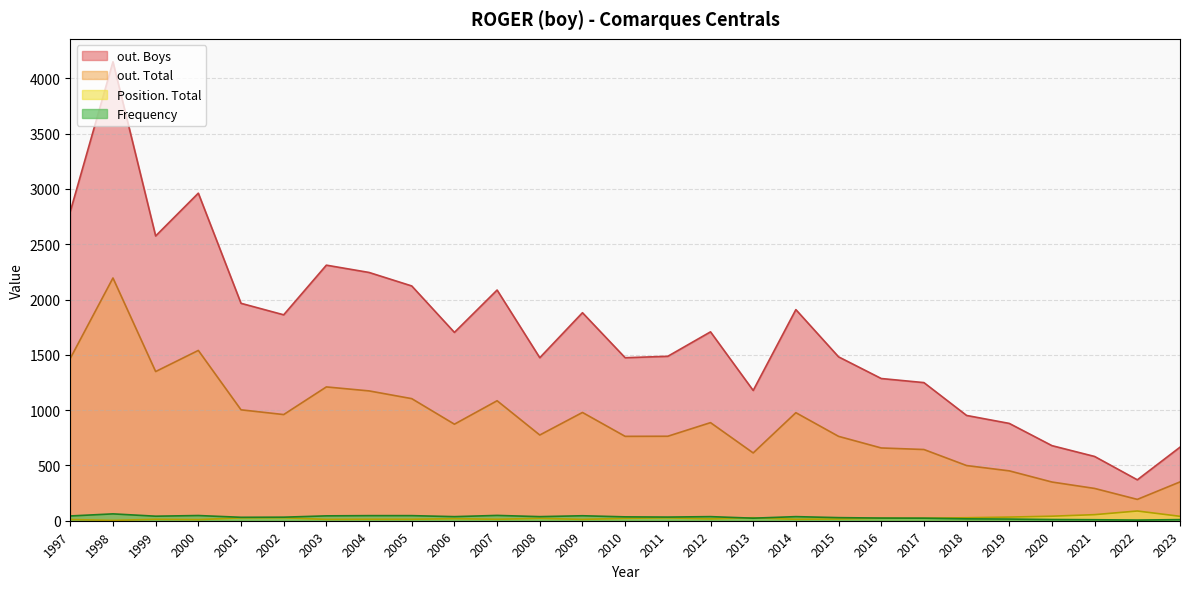

What is the average value of the Frequency series?

32